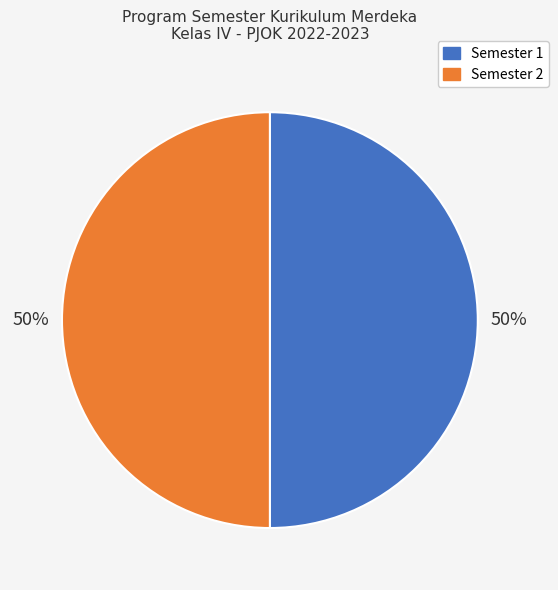

To the nearest percent, what percentage of the pie is Semester 2?

50%